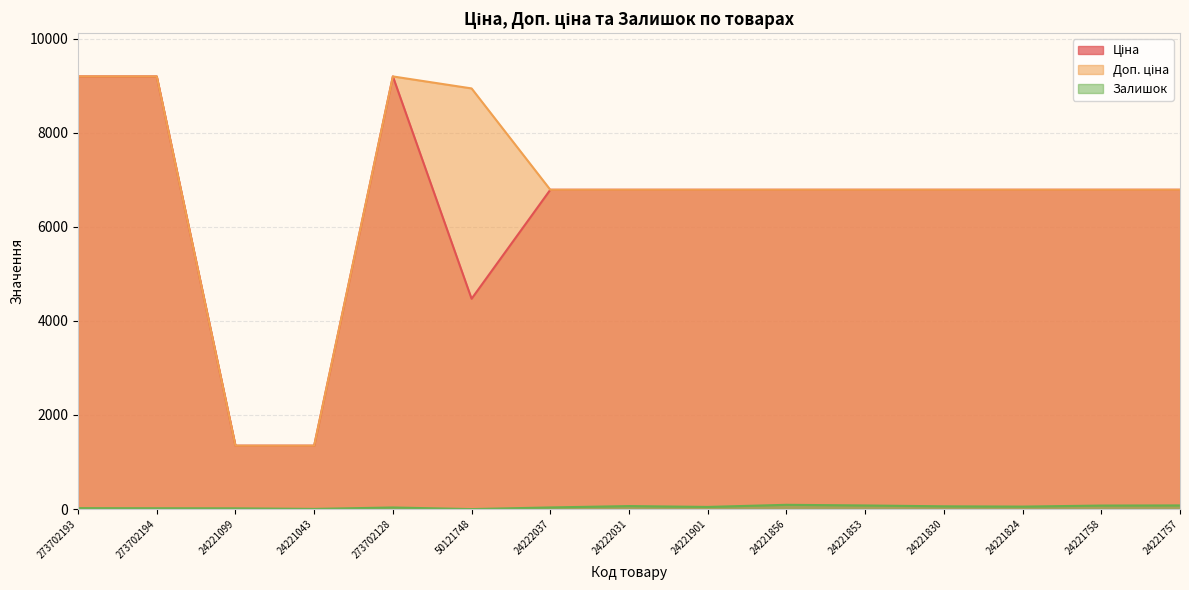

What is the difference between the highest and lowest values at 273702194?

9178.3